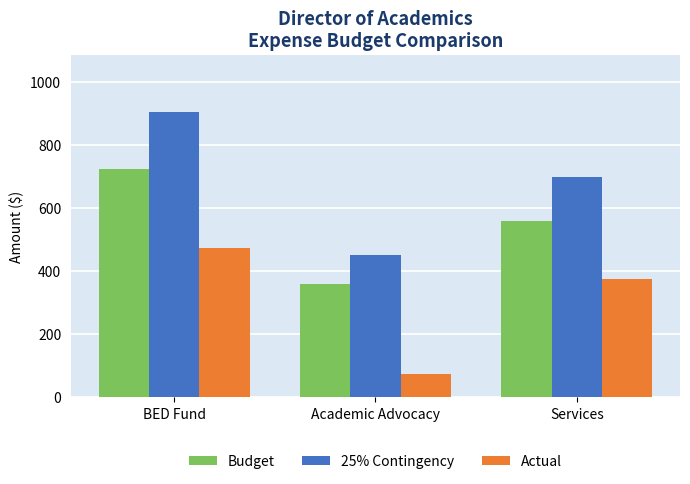

Reading left to right, extract all data points from this chart.

Budget: 725.0	361.6	560.0
25% Contingency: 906.3	452.0	700.0
Actual: 475.0	75.0	375.0